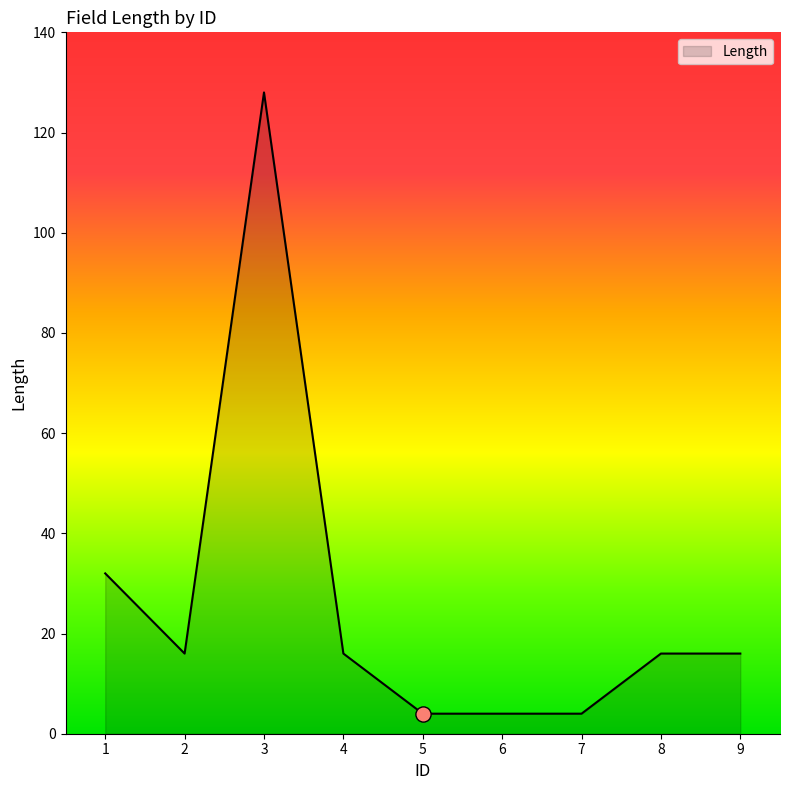

What is the change in value from 3 to 5?

-124